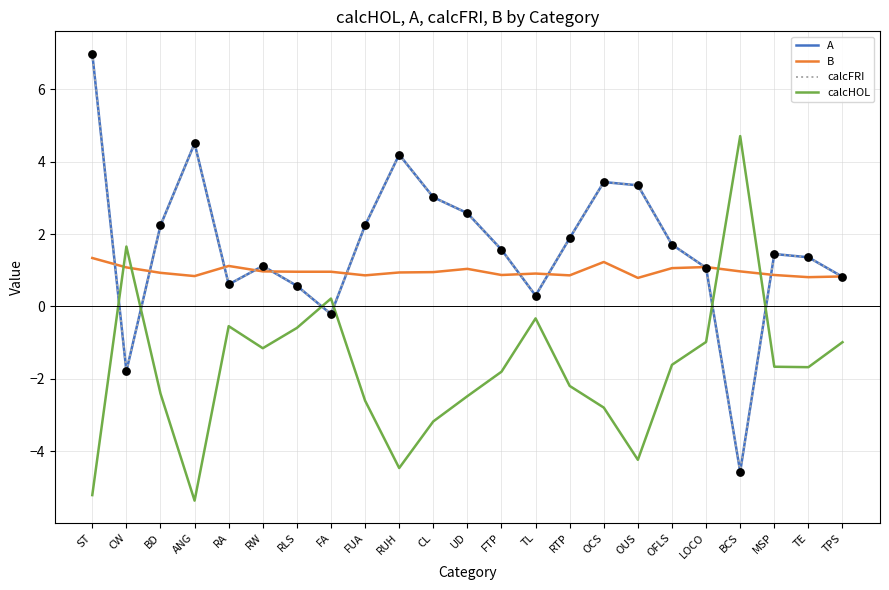

Does the chart have visible grid lines?

Yes